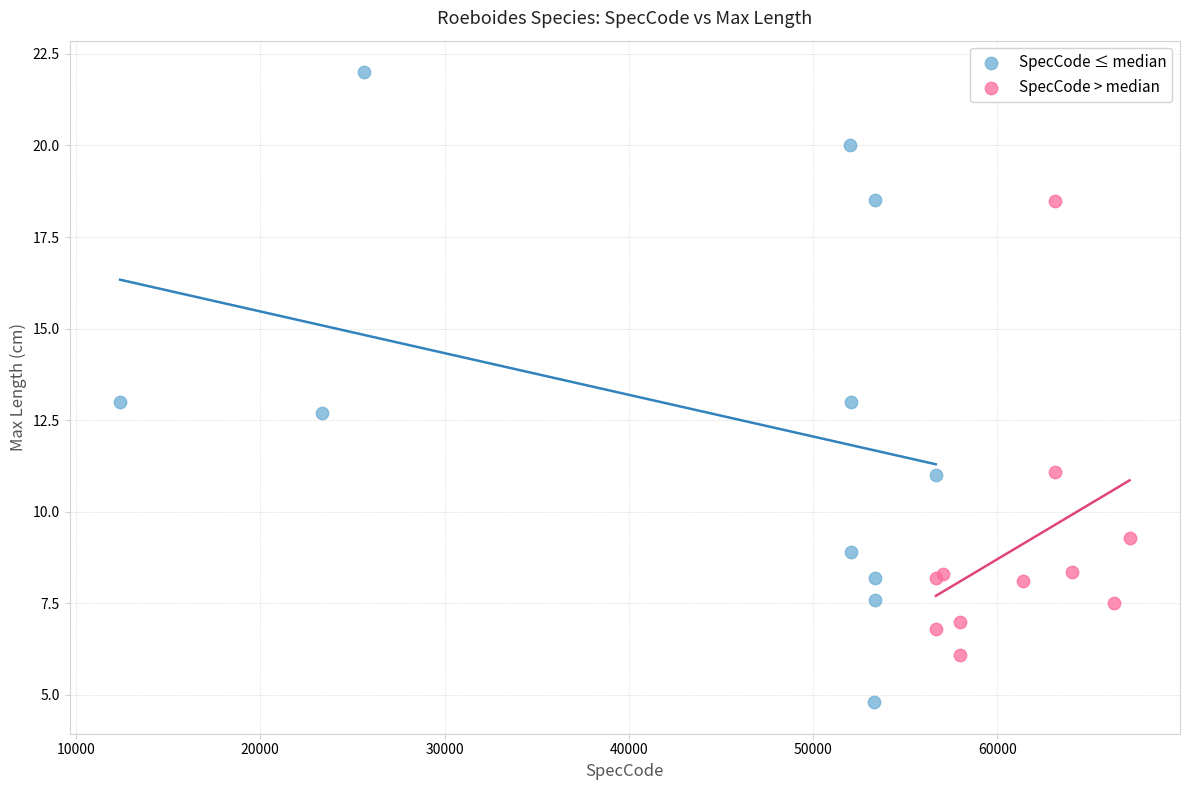

What are all the series names shown in the legend?

SpecCode ≤ median, SpecCode > median